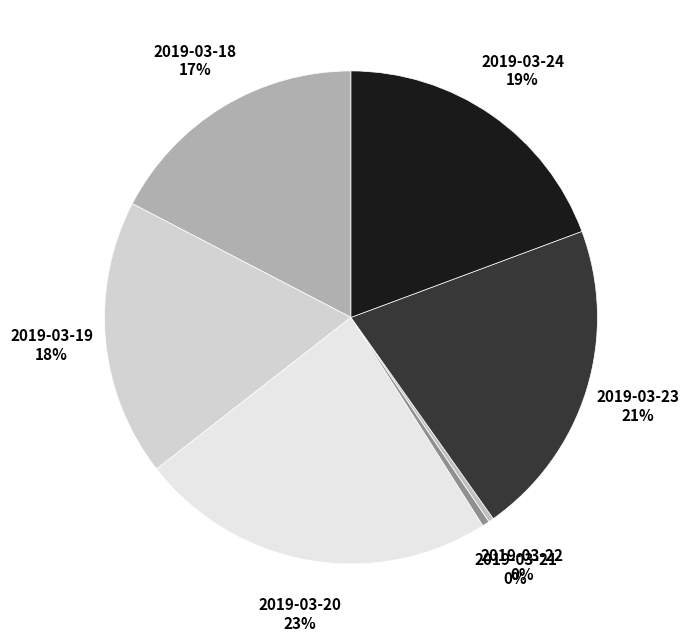

Count the number of slices in the pie.

7